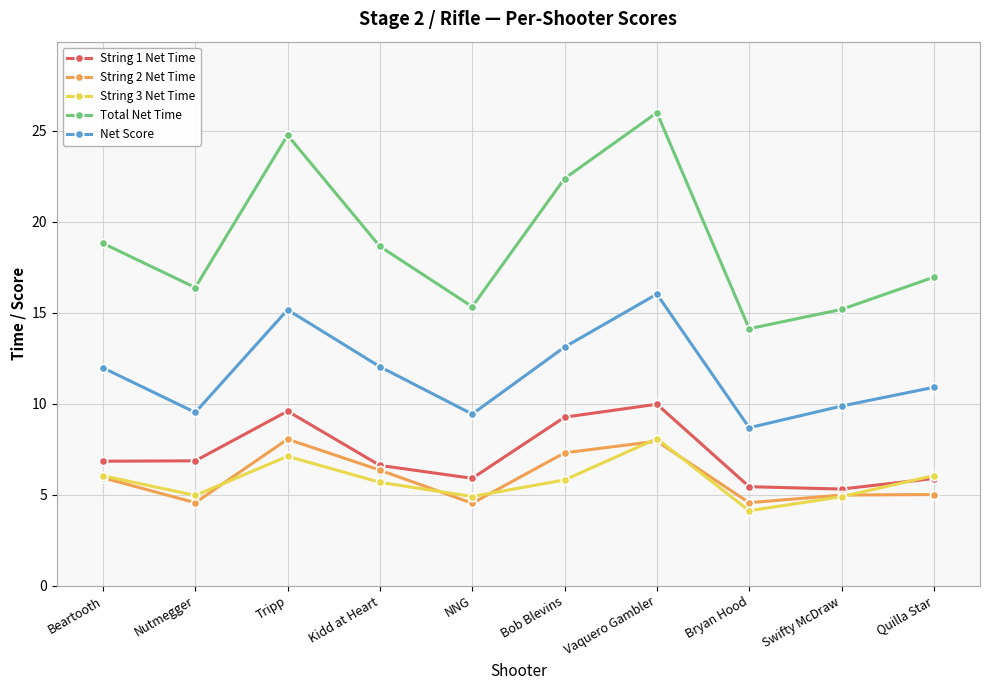

At how many categories does at least one series exceed 4?

10